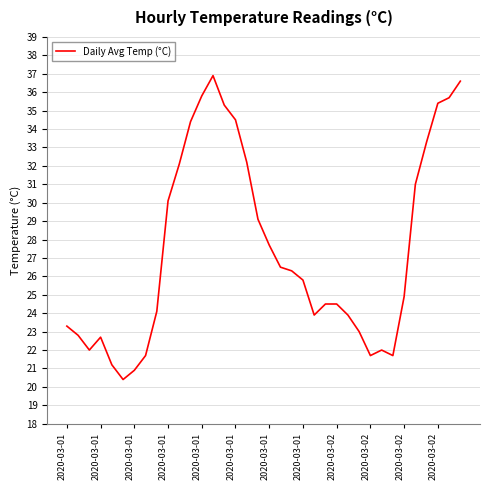

What is the difference between the maximum and minimum values?

16.5